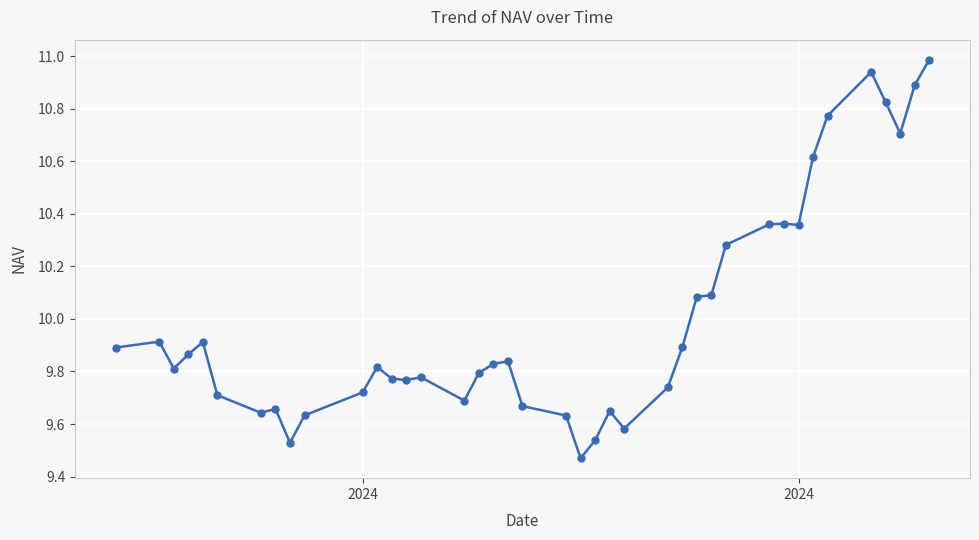

True or false: there are more than 1 points higher than both neighbors.

True